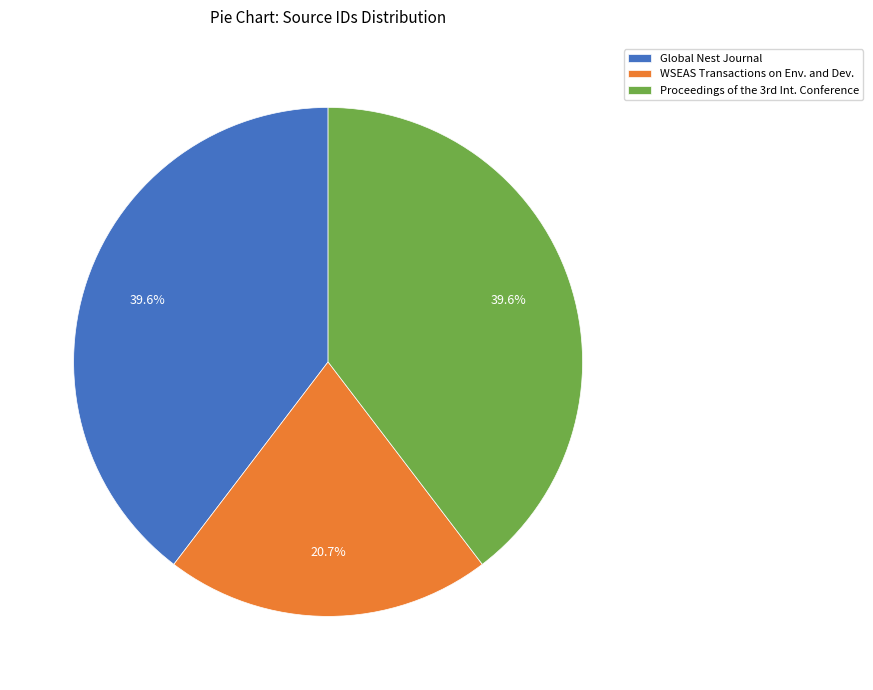

Is it true that Global Nest Journal is 30% of the pie?

False